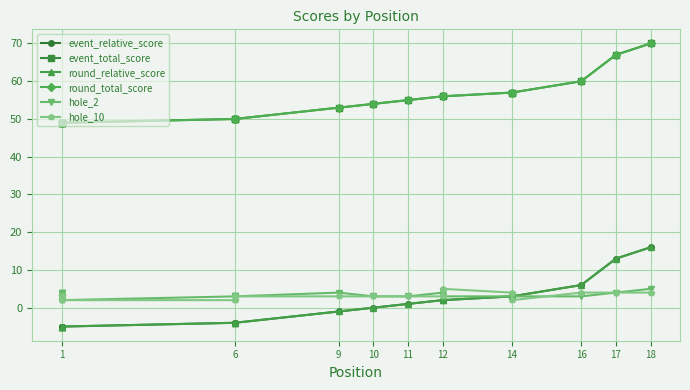

Where is hole_10 nearest to the value 3?

1